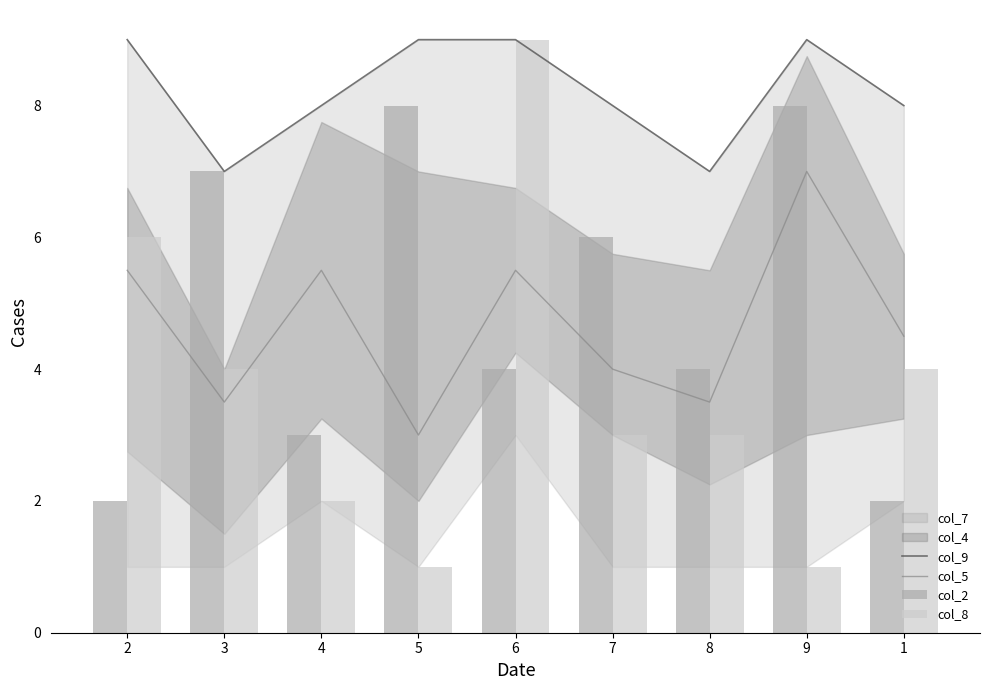

What is the total value across all series at 9?

25.0